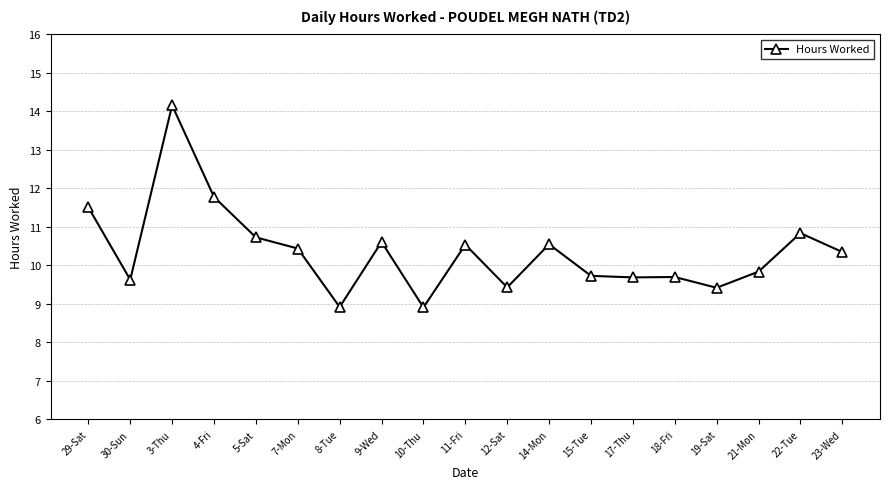

The chart shows a value of 10.3 at 23-Wed. True or false?

True